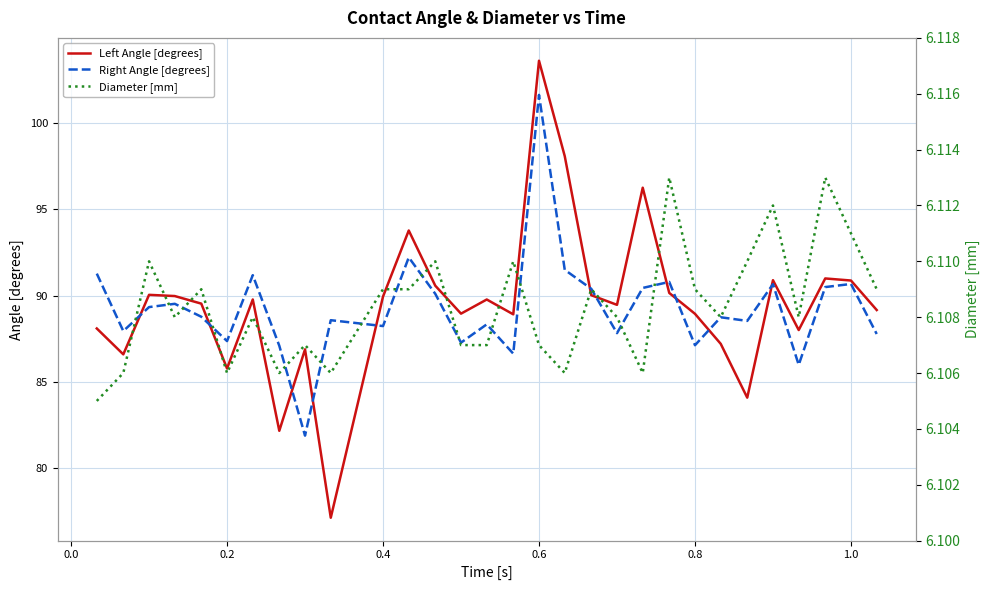

In Left Angle [degrees], how many points are higher than both neighbors (excluding endpoints)?

9